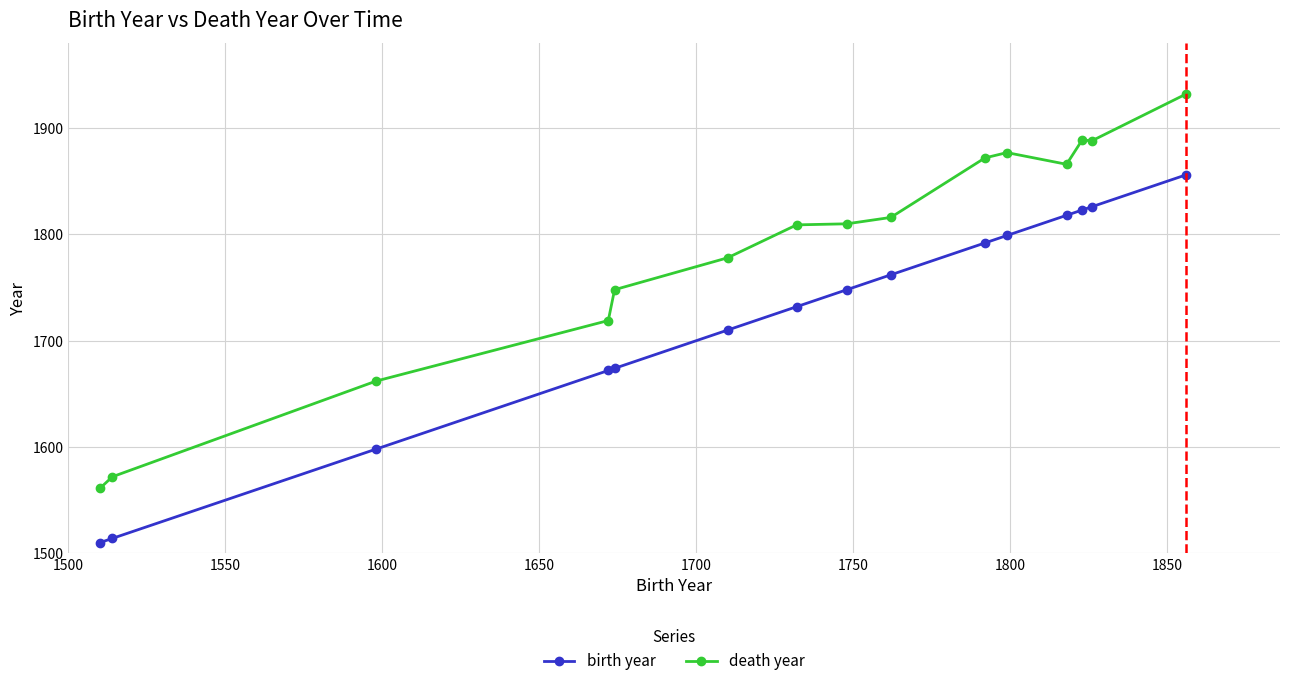

In death year, how many points are higher than both neighbors (excluding endpoints)?

2